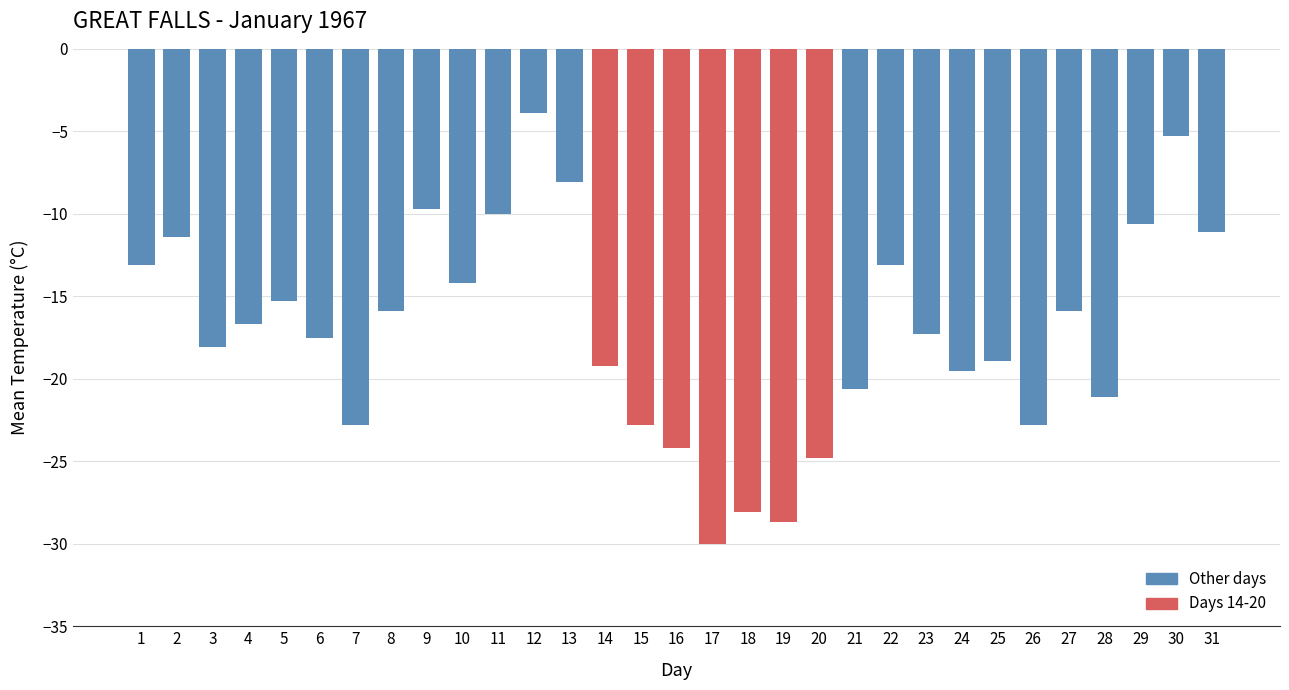

Between 23 and 17, which is larger?

23